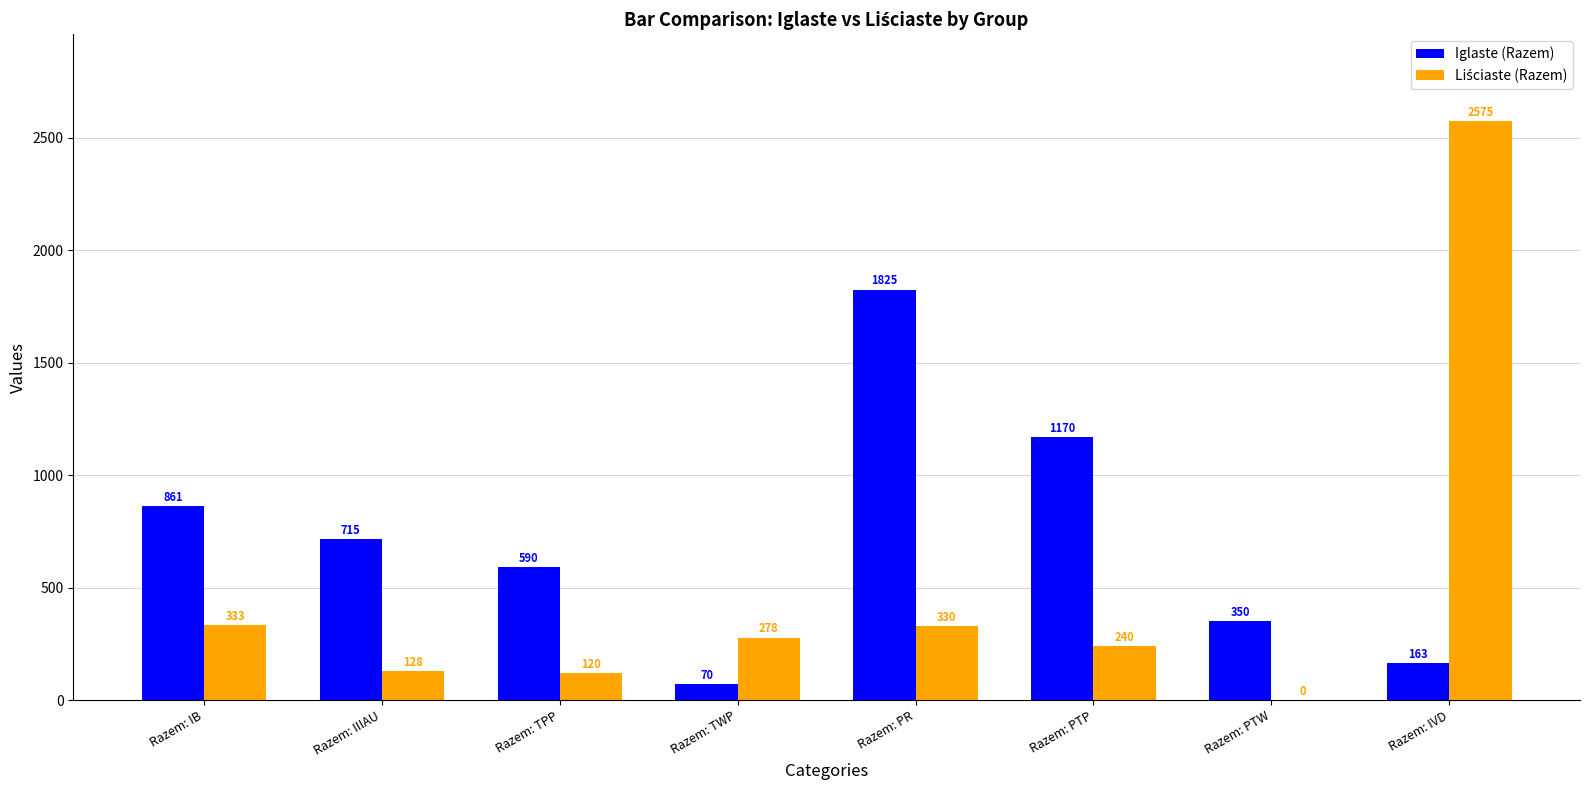

Where is Iglaste (Razem) nearest to the value 947?

Razem: IB